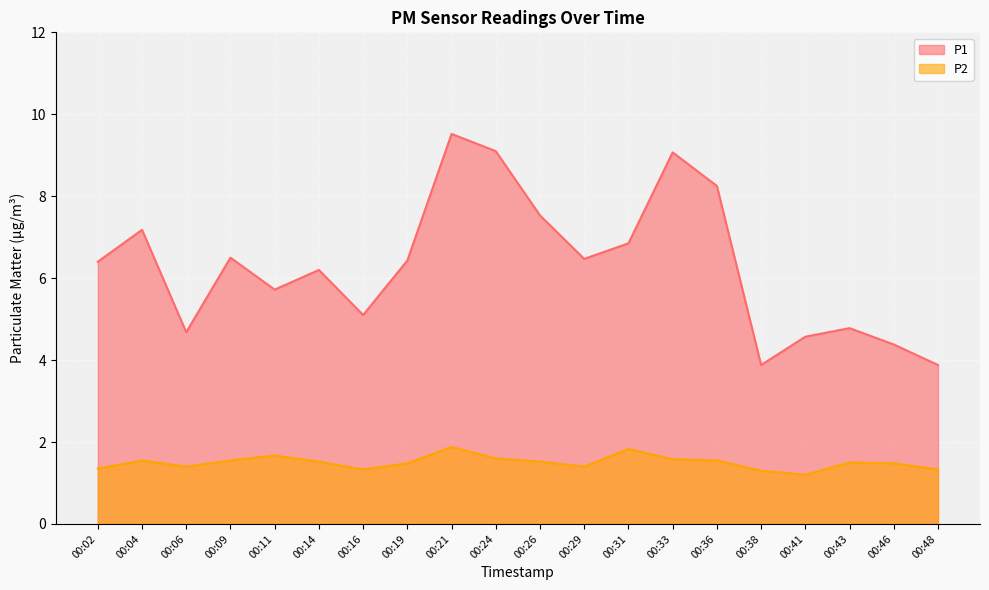

What is the total value across all series at 00:02?

7.8